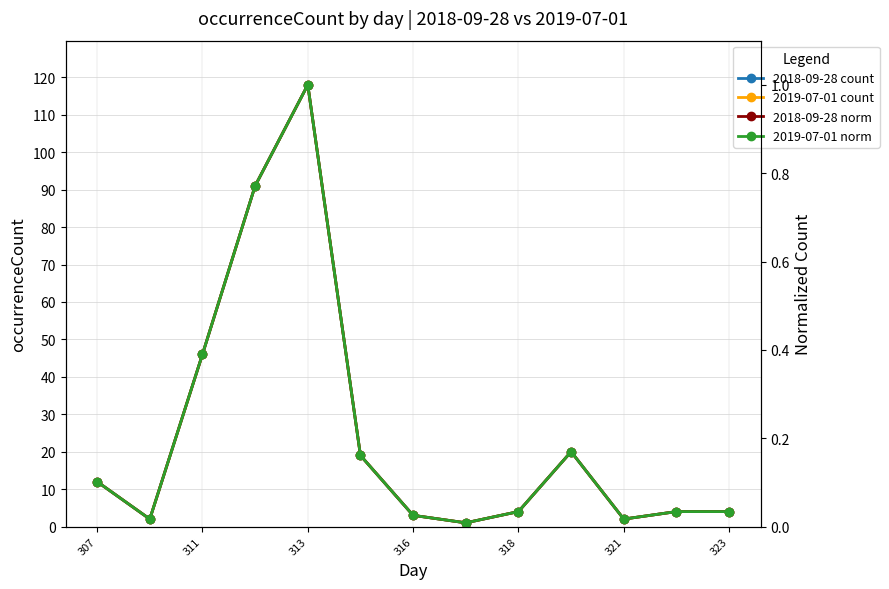

Which series has the widest spread of values?

2018-09-28 count